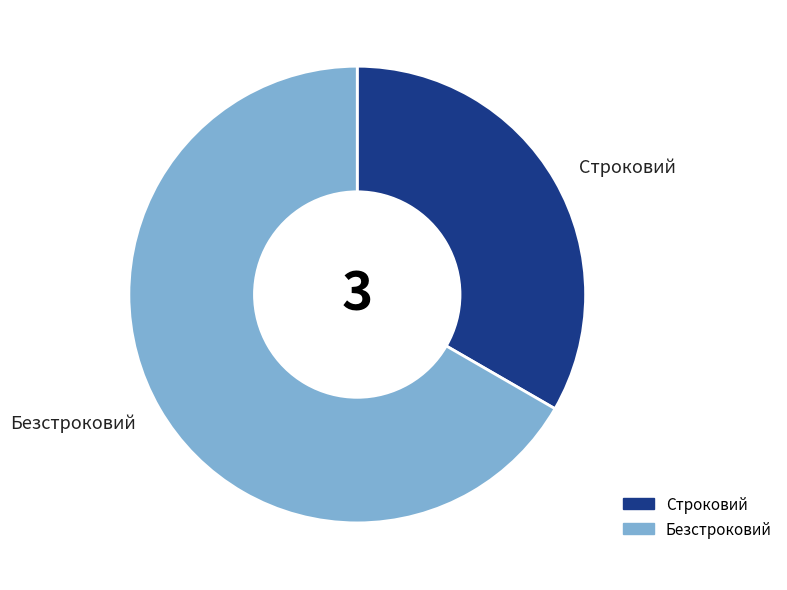

Does Безстроковий account for over 50% of the chart?

Yes